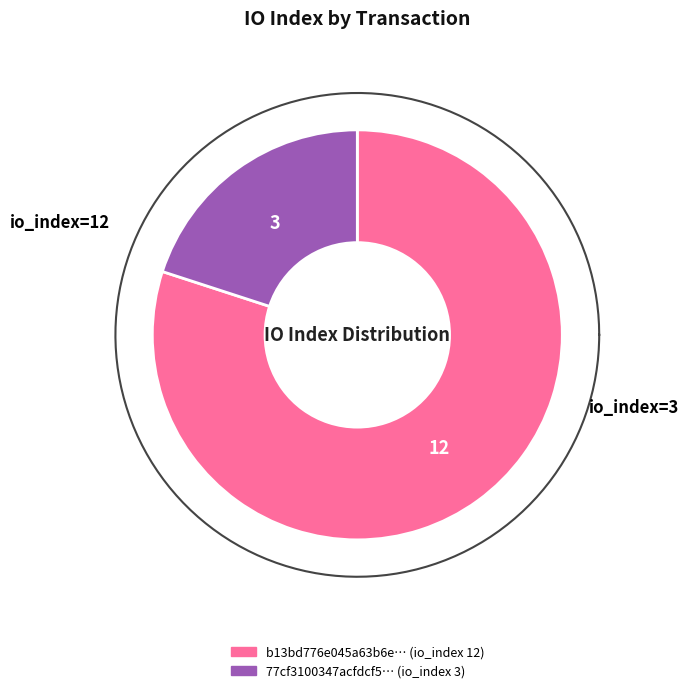

What percentage is NOT represented by io_index=3?

80.0%